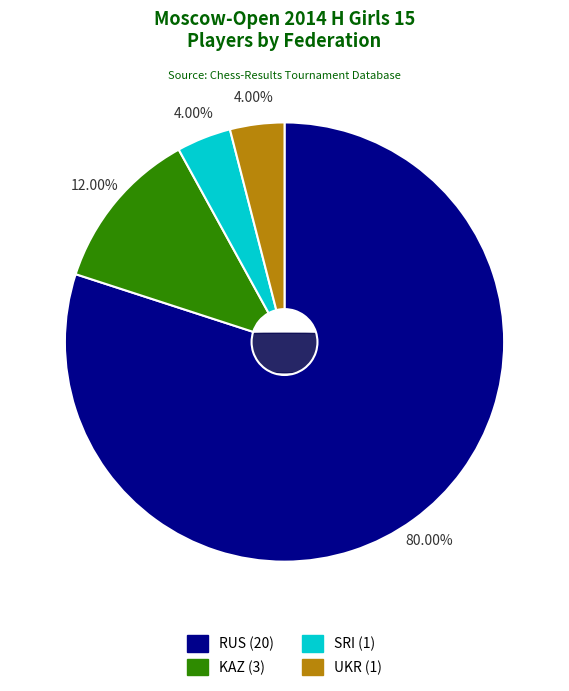

Which category has the biggest portion of the pie?

RUS